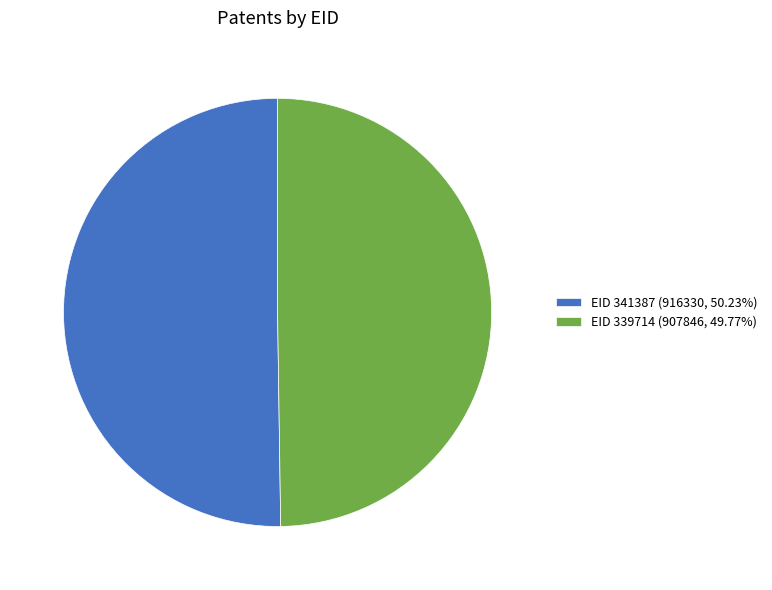

What is the ratio of the value at EID 341387 (916330, 50.23%) to the value at EID 339714 (907846, 49.77%)?

1.0